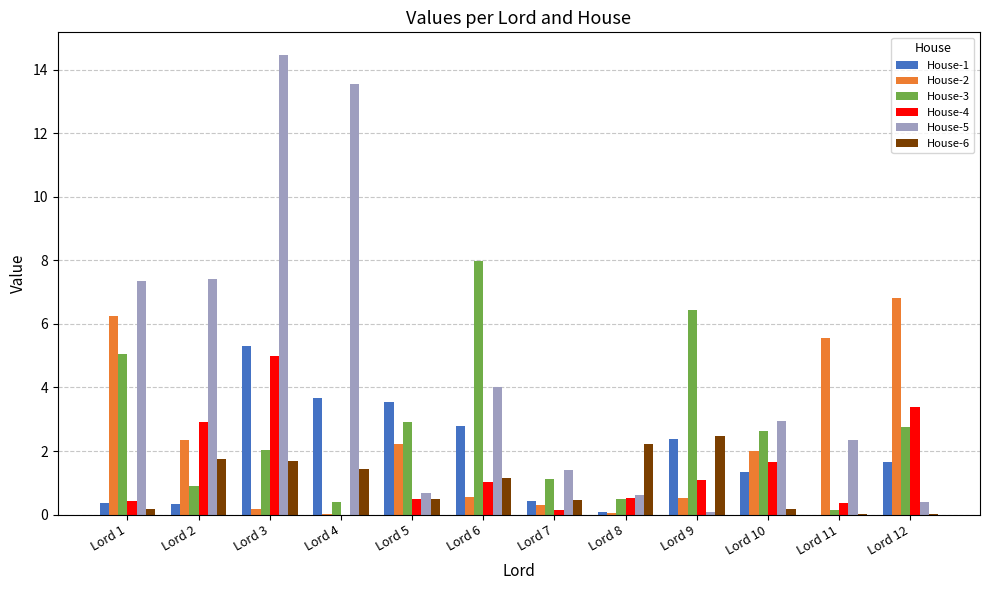

How many groups of bars are there?

12